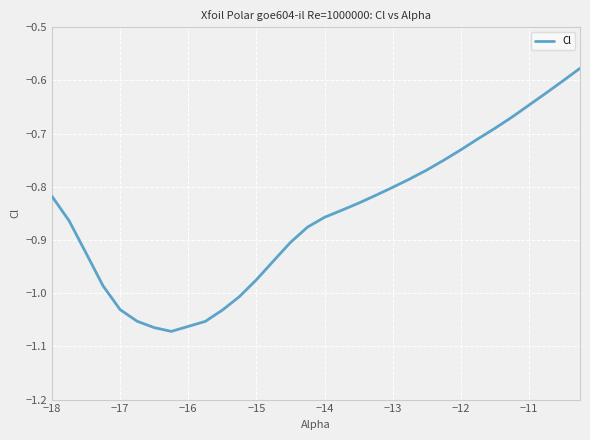

What is the difference between the second highest and second lowest values?

0.5